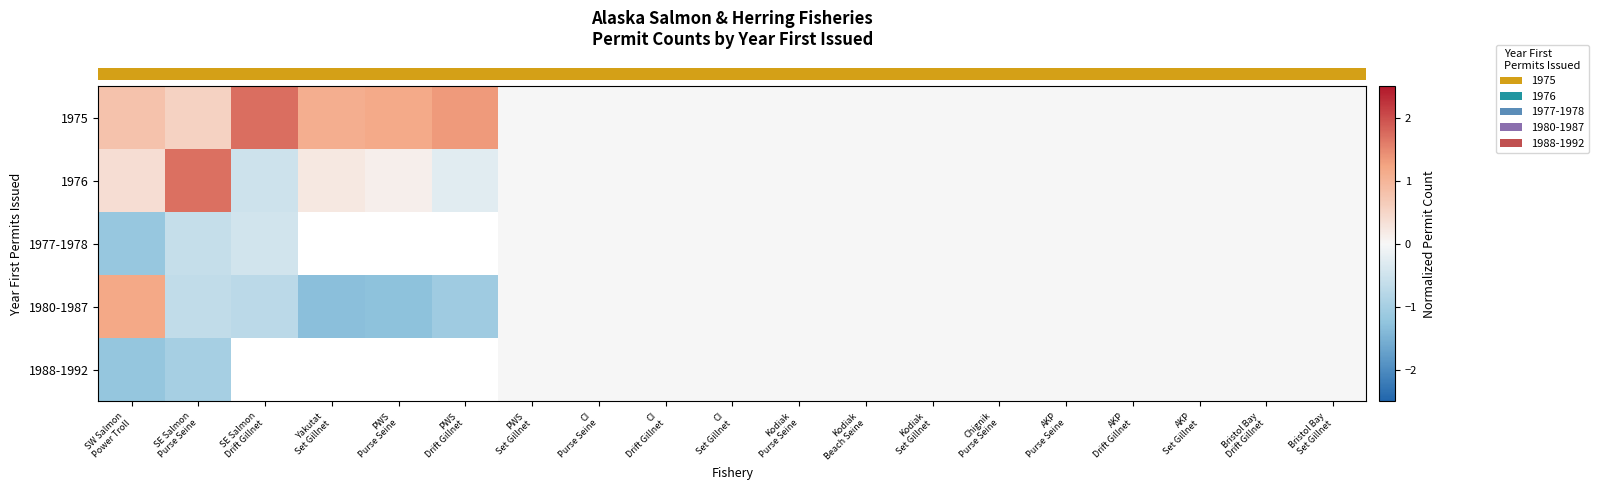

True or false: row_3 has a value of -1.1 at SE Salmon
Drift Gillnet.

False